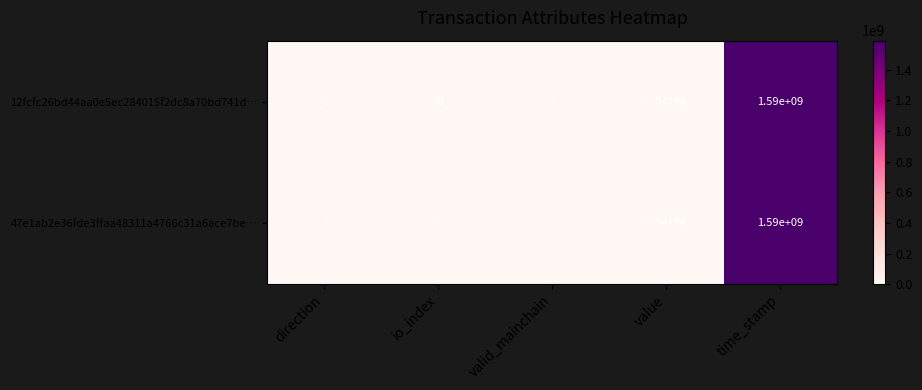

Where does the 12fcfc26bd44aa0e5ec284015f2dc8a70bd741d… series first go above 1?

io_index